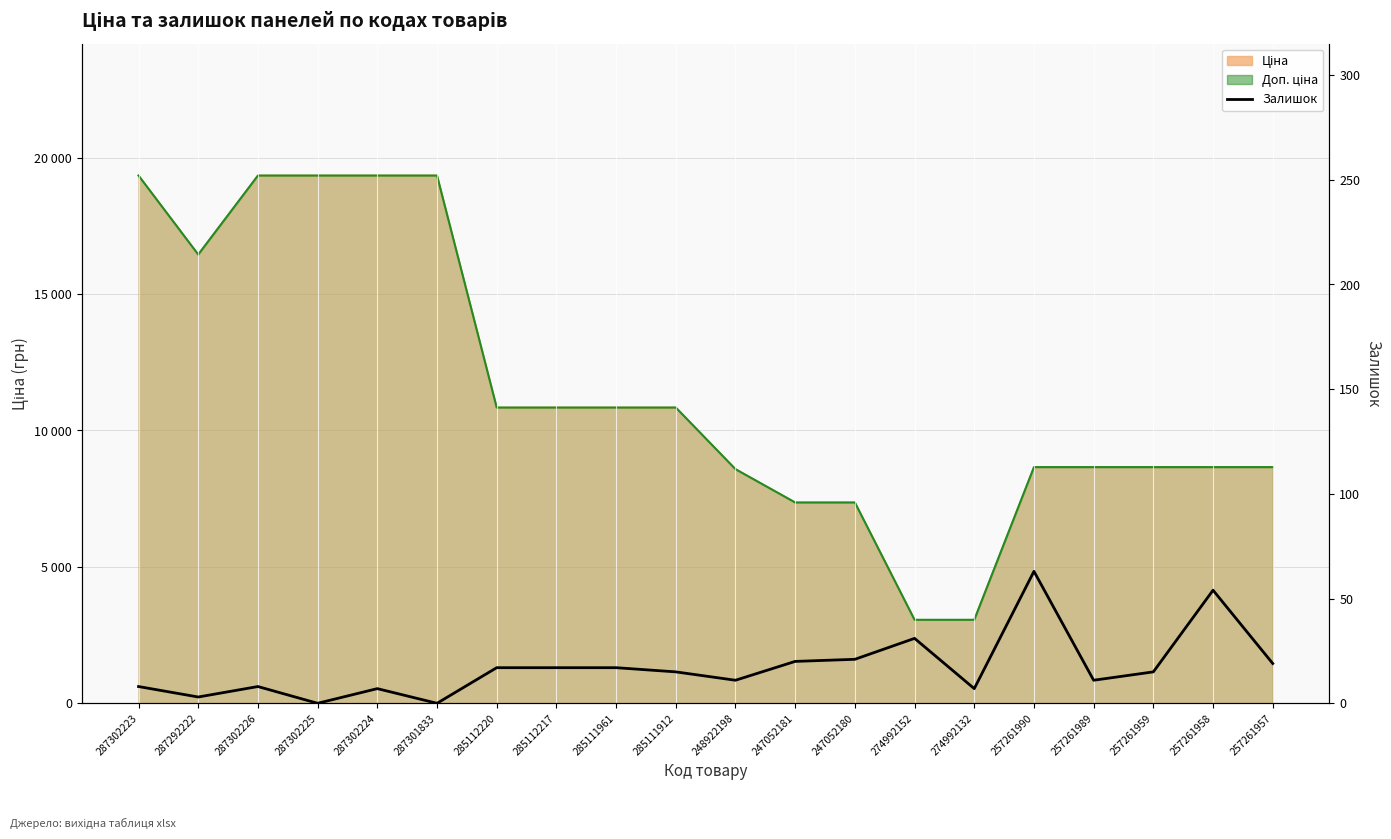

How many interior local peaks (higher than both neighbors) does the data have?

5